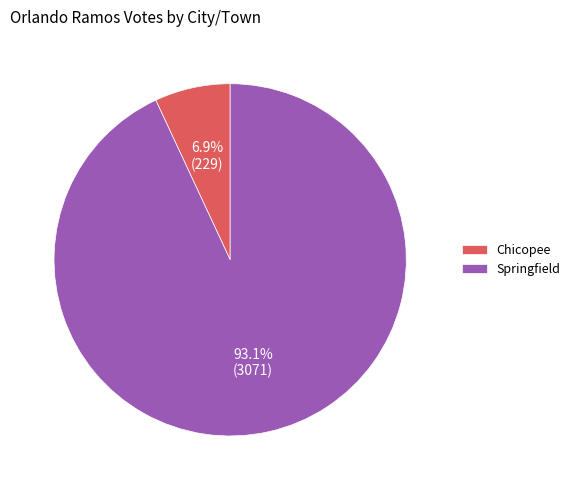

Which slice is the smallest?

Chicopee